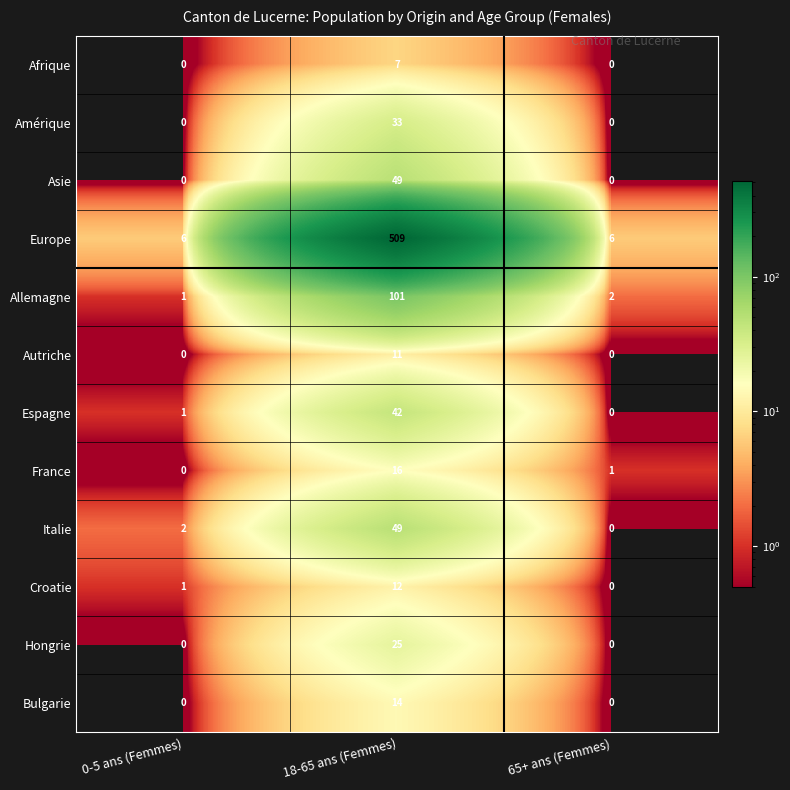

What is the total value across all series at 0-5 ans (Femmes)?

11